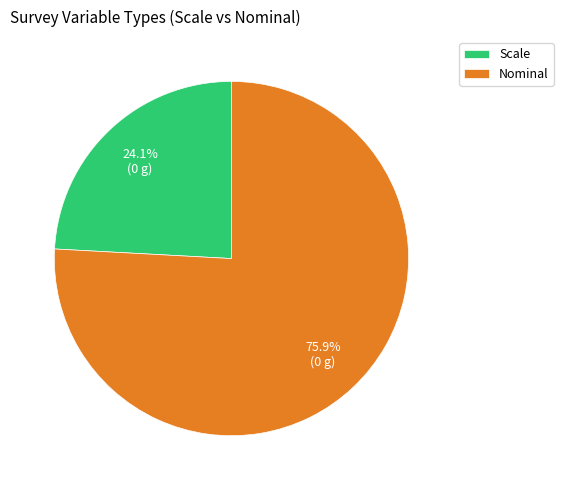

Rank the categories by value from highest to lowest.

Nominal, Scale